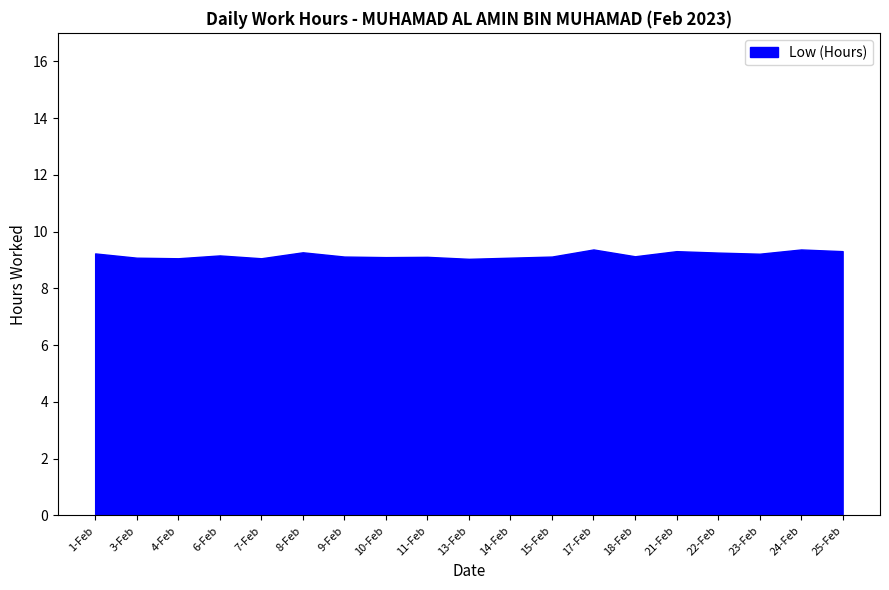

What is the difference between the maximum and minimum values?

0.3